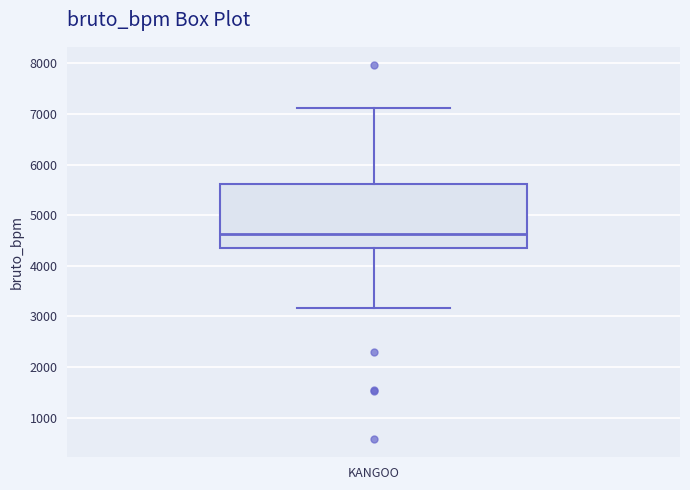

Where is the lower edge of the box for KANGOO on the y-axis? The values are not printed on the chart, so give them approximately, as read against the axis.

4400